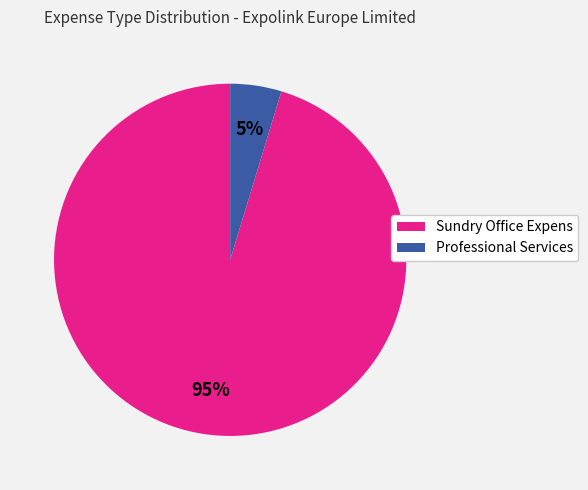

Is Sundry Office Expens the majority of the pie?

Yes